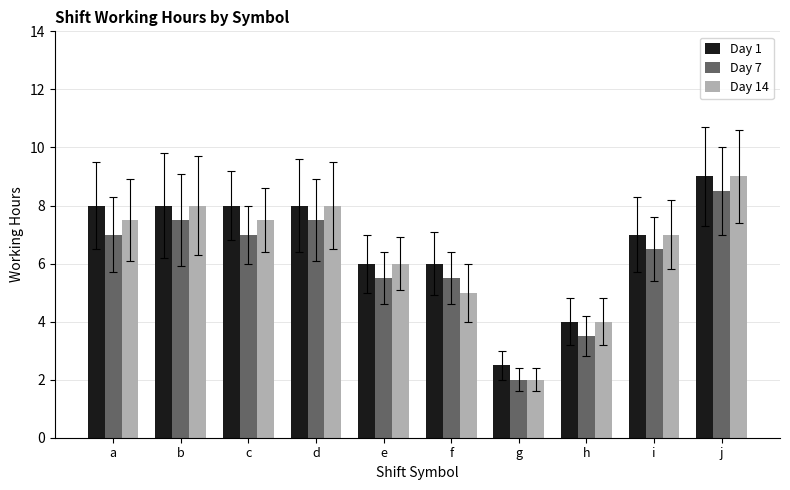

At which label does Day 14 reach its minimum?

g